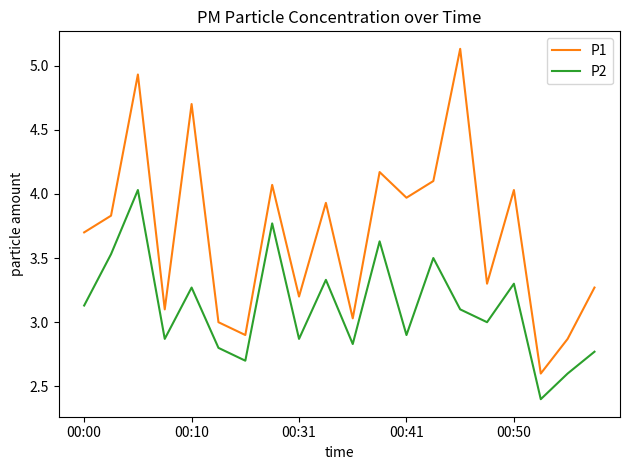

True or false: P2 and P1 cross at least once.

False